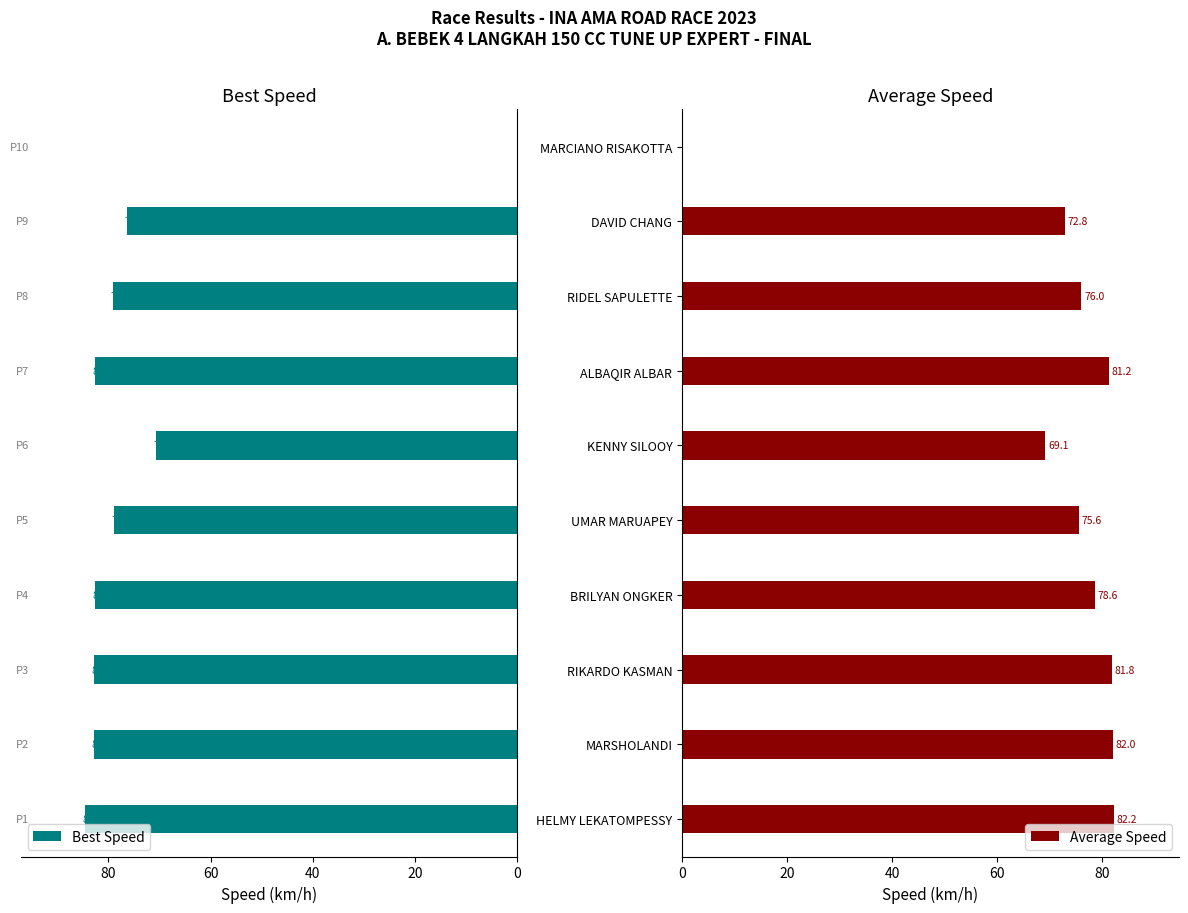

How many bars are there in each group?

2